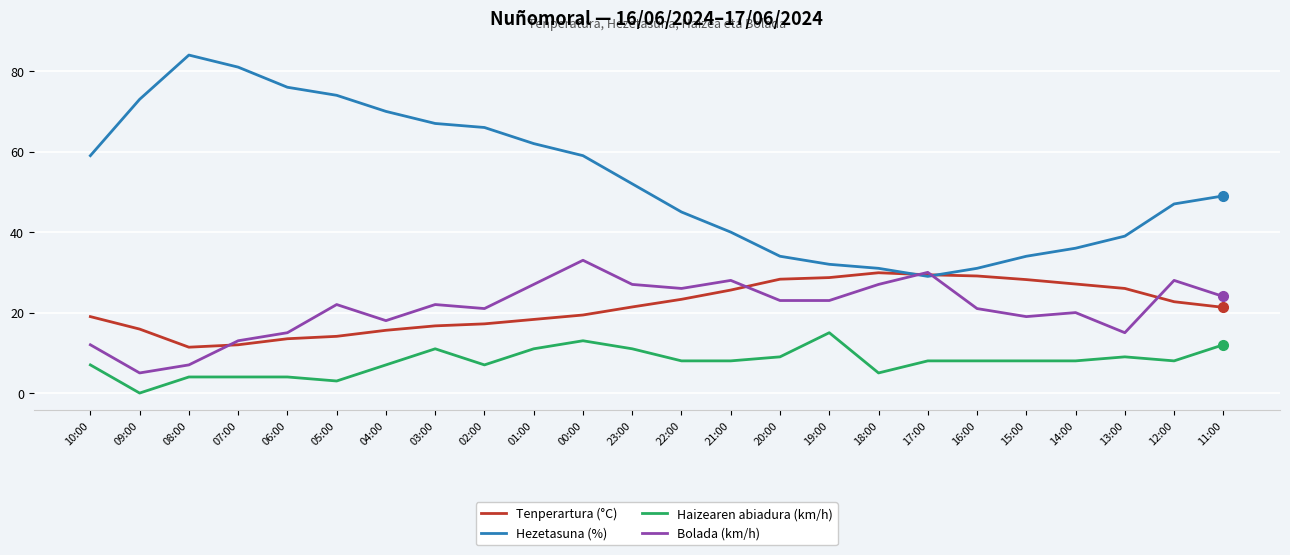

At which category is the sum across all series the highest?

00:00